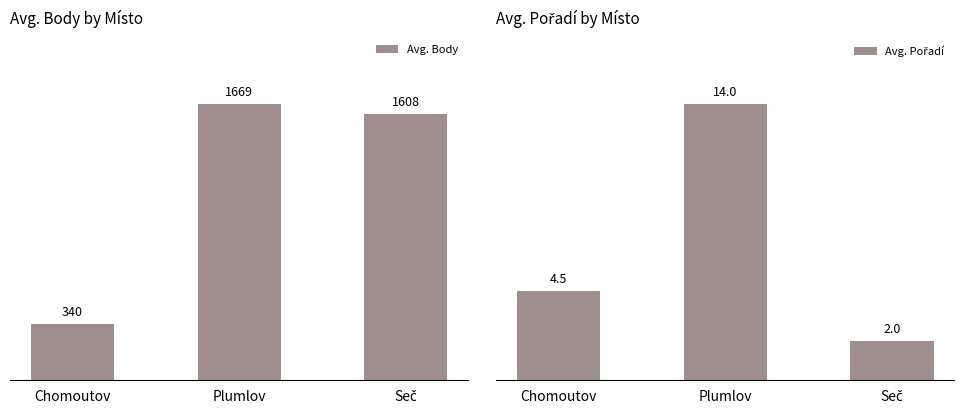

At Chomoutov, list the series in order from smallest to largest.

Avg. Pořadí, Avg. Body